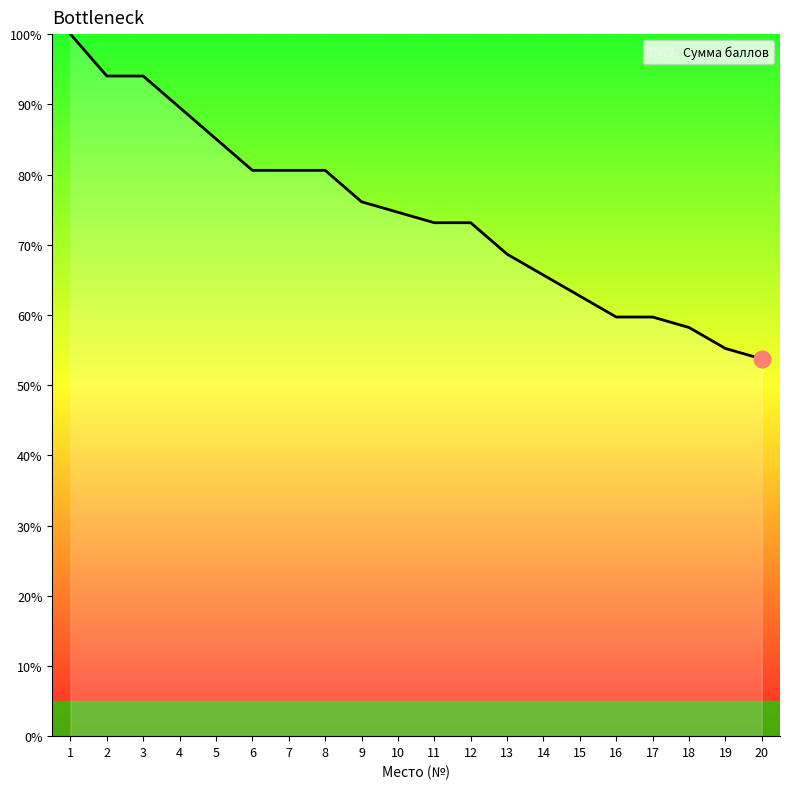

Where does the data first go above 74?

1